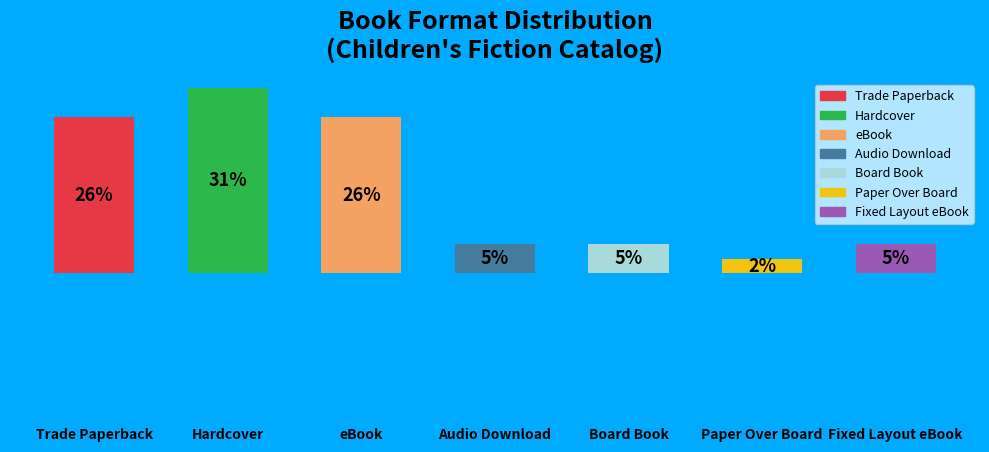

Are the bars horizontal?

No